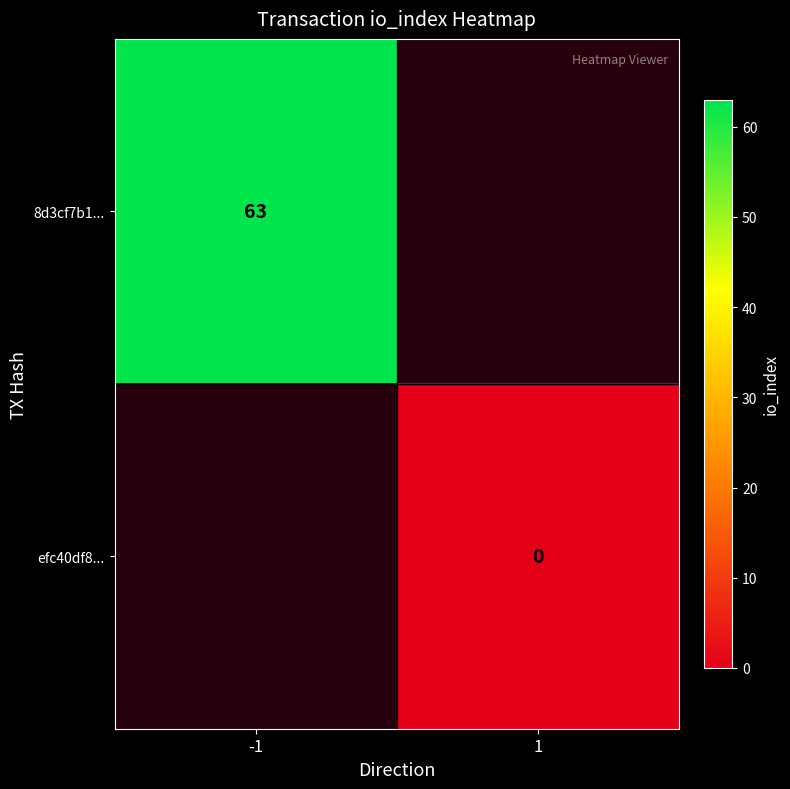

The 8d3cf7b1... series shows 63 at -1. True or false?

True